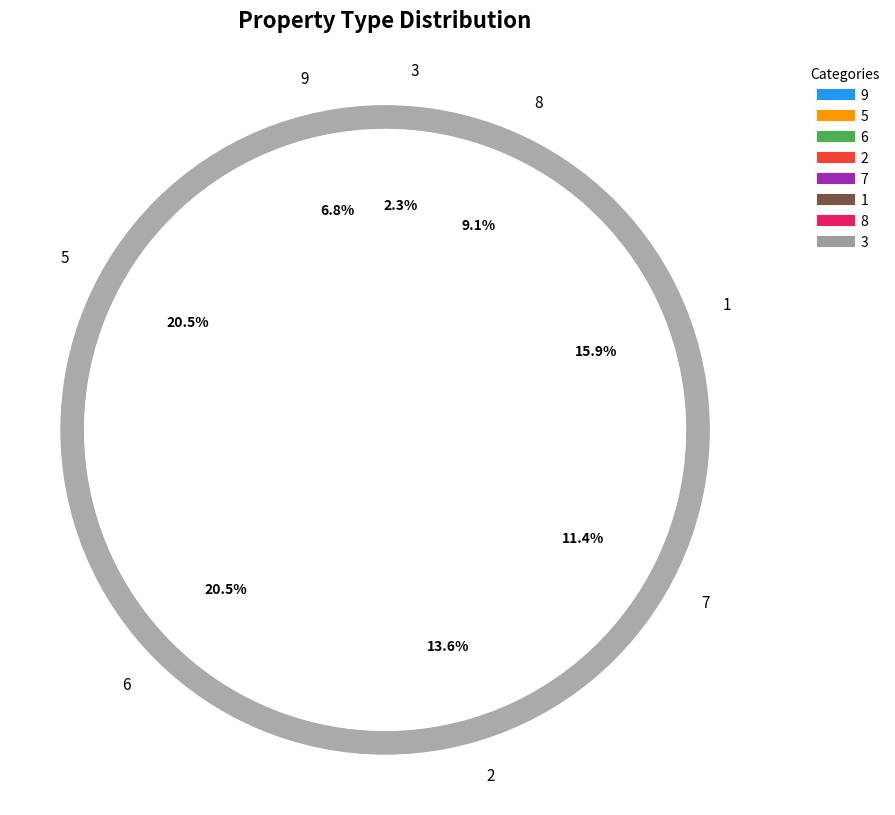

Is it true that 9 is 1% of the pie?

False